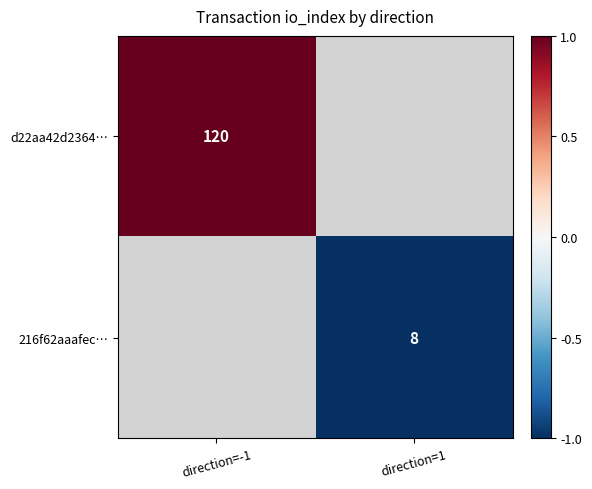

Is the value of d22aa42d2364… at direction=-1 greater than the value of 216f62aaafec… at direction=1?

Yes